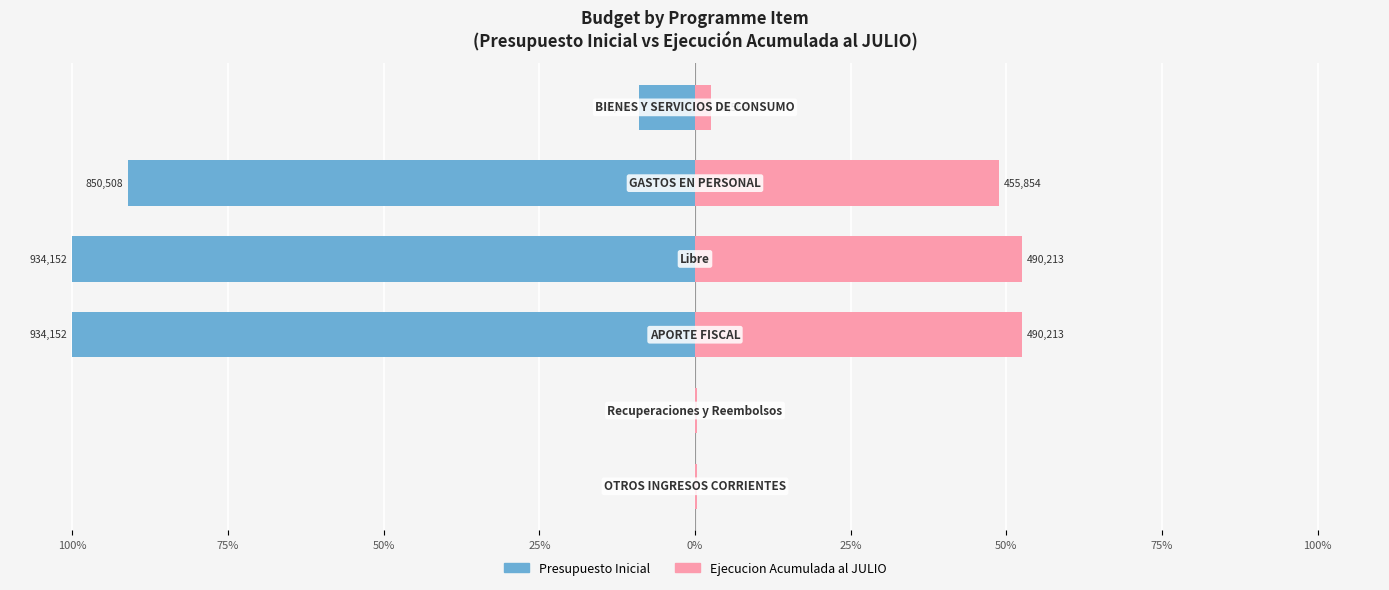

What is the difference between the second highest and minimum values in the Presupuesto Inicial series?

100.0